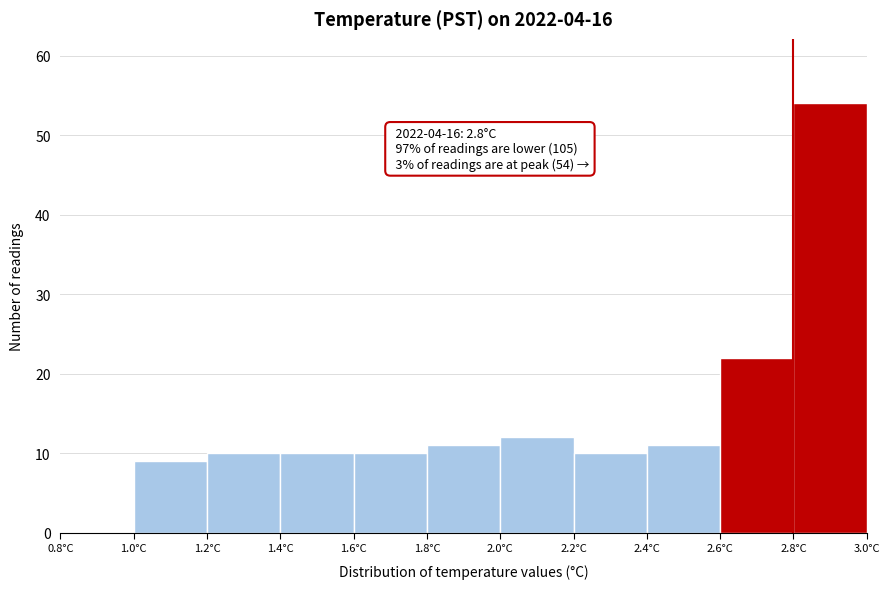

Over which range of the x-axis is the bar tallest?

2.8 to 3.0